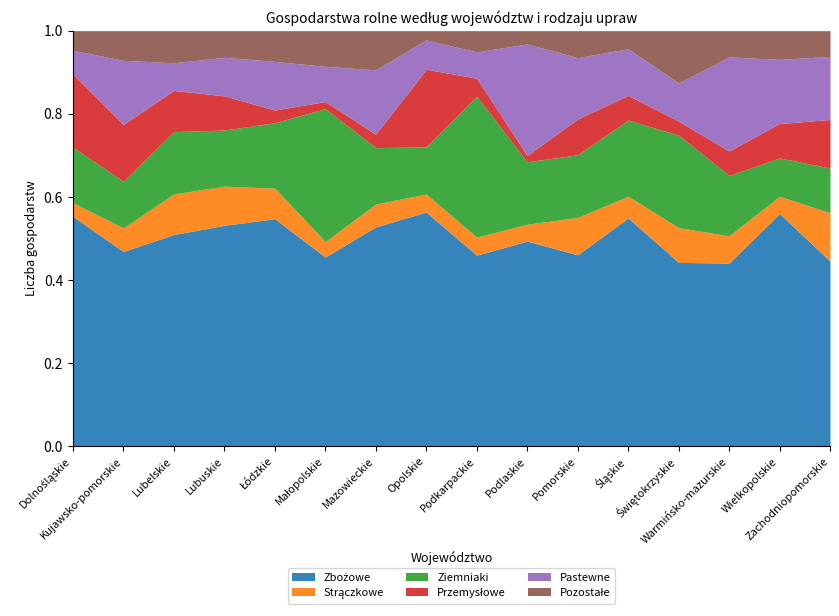

Between Małopolskie and Podkarpackie, which is larger?

Podkarpackie